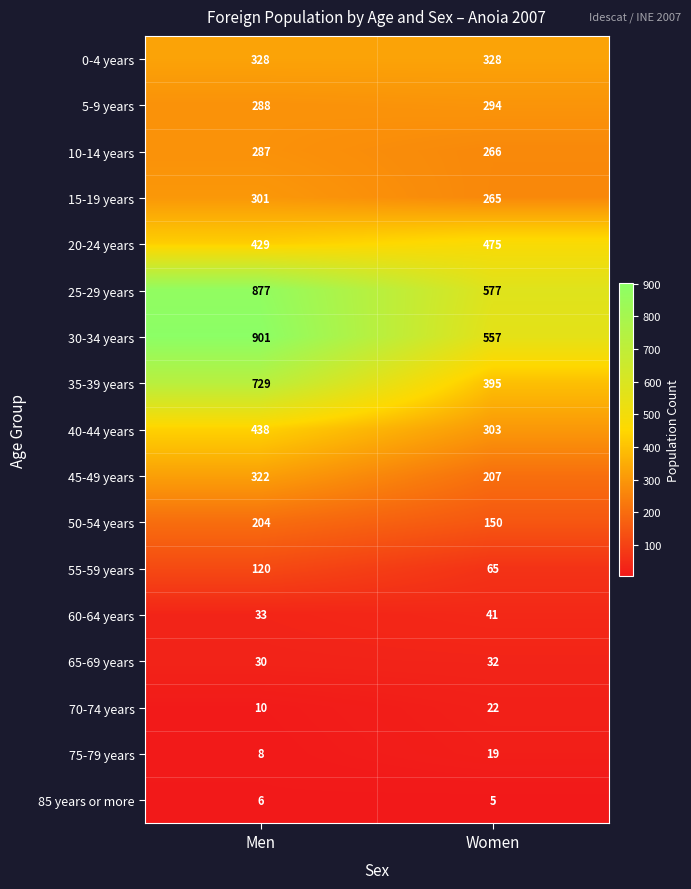

At which category is the sum across all series the highest?

Men